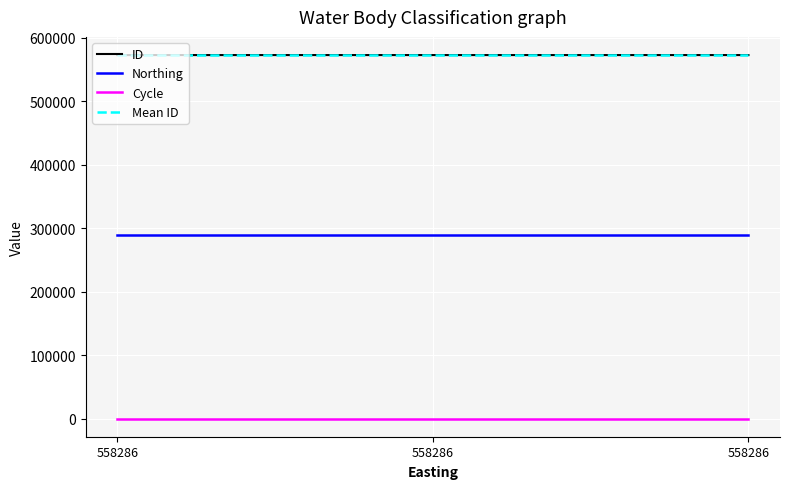

How many series are shown in this chart?

4